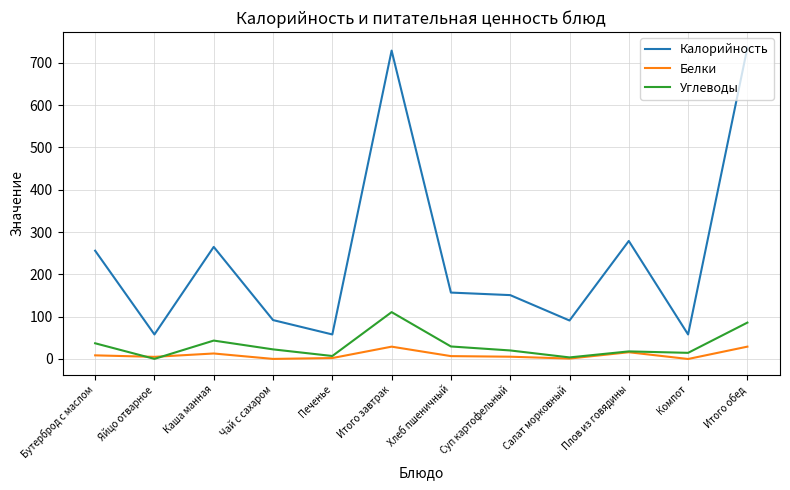

Is the value of Калорийность at Печенье greater than the value of Углеводы at Компот?

Yes